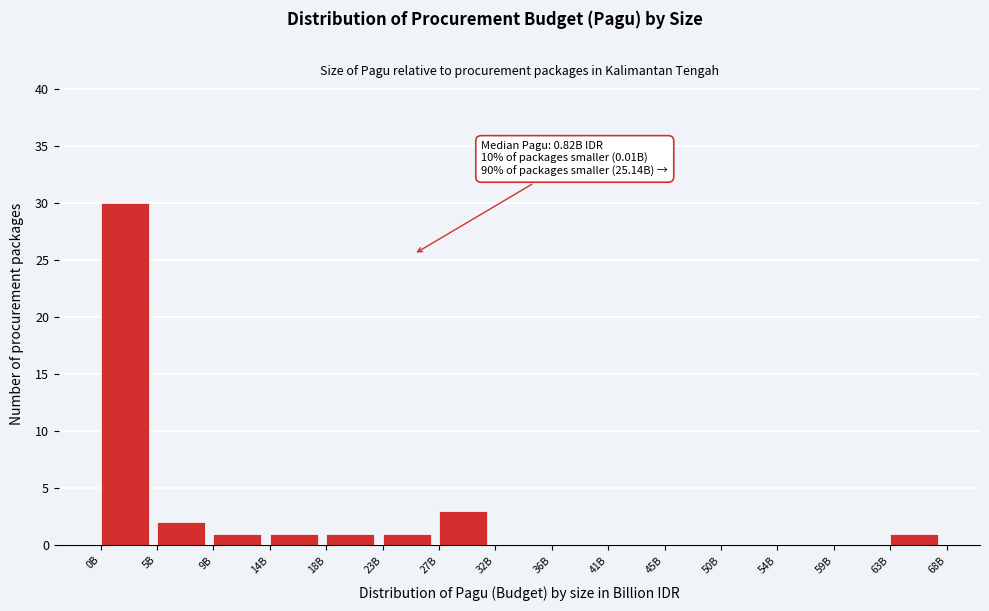

Reading right to left, list all the values displayed in this chart.

63B=1	59B=0	54B=0	50B=0	45B=0	41B=0	36B=0	32B=0	27B=3	23B=1	18B=1	14B=1	9B=1	5B=2	0B=30